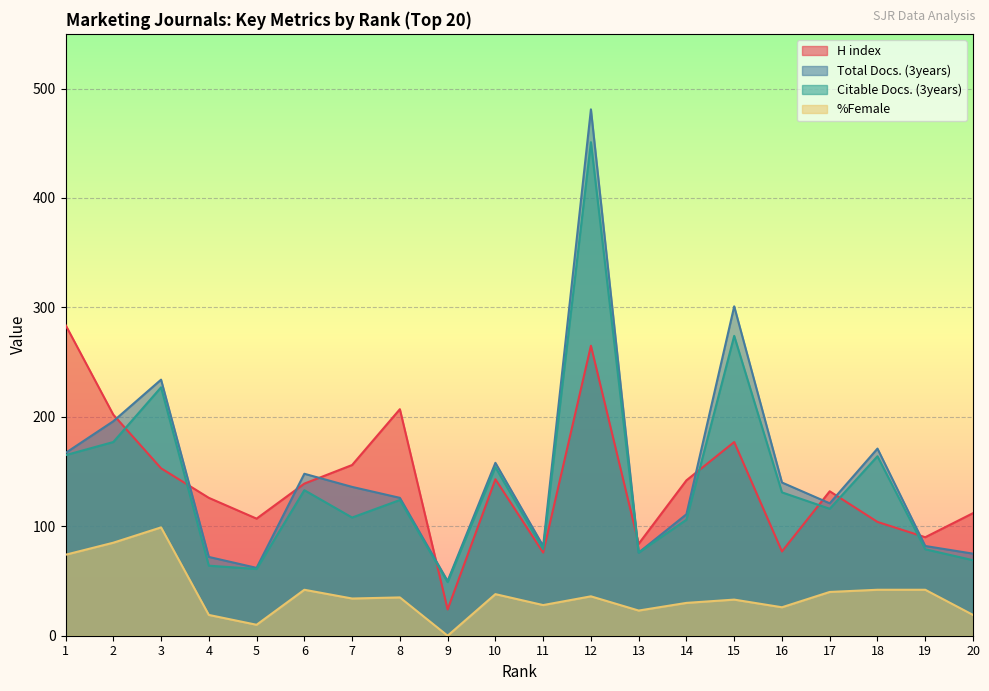

What is the sum of all Total Docs. (3years) values?

2989